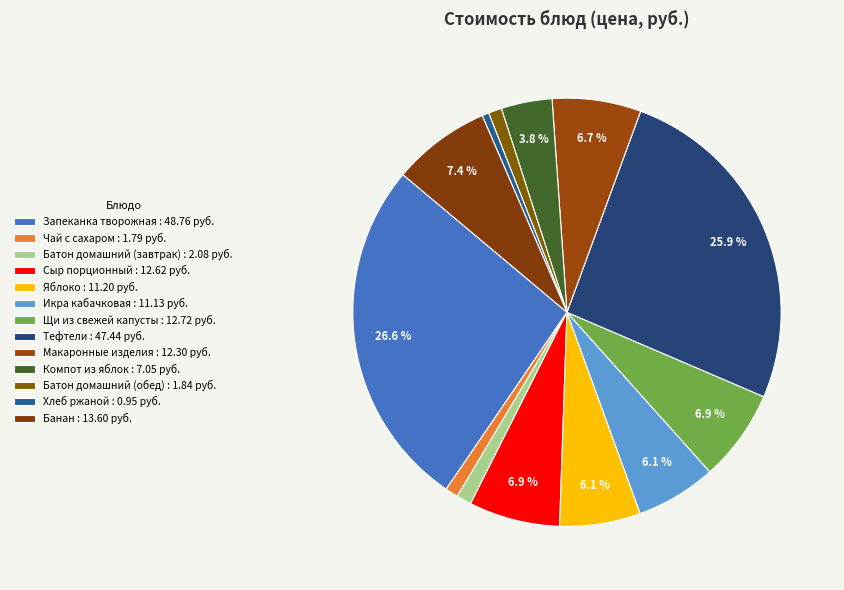

How many slices are in this pie chart?

13